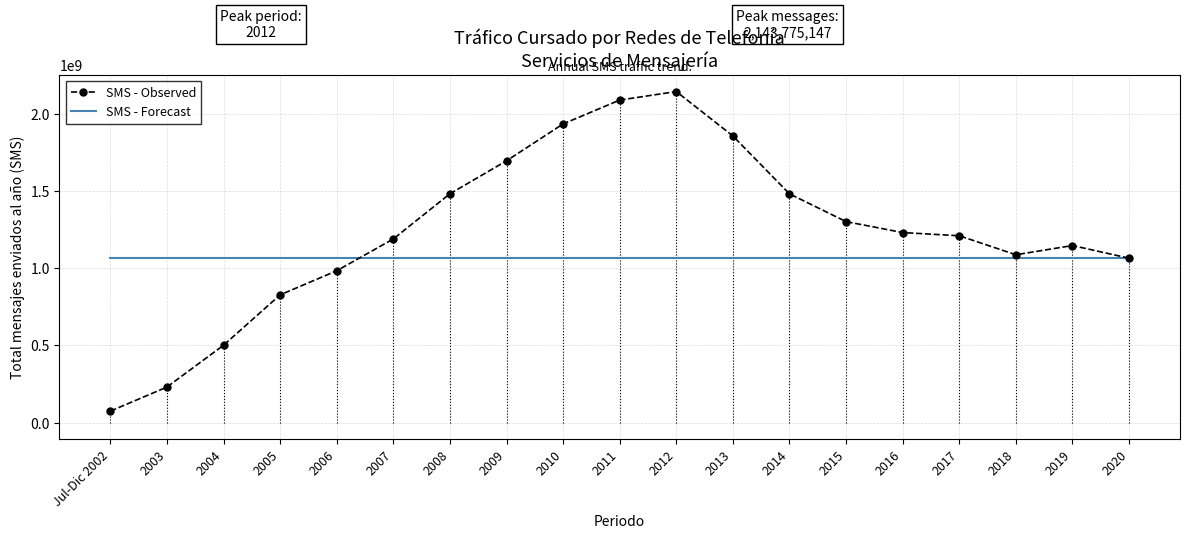

True or false: SMS - Observed has a value of 1064251517 at 2020.

True